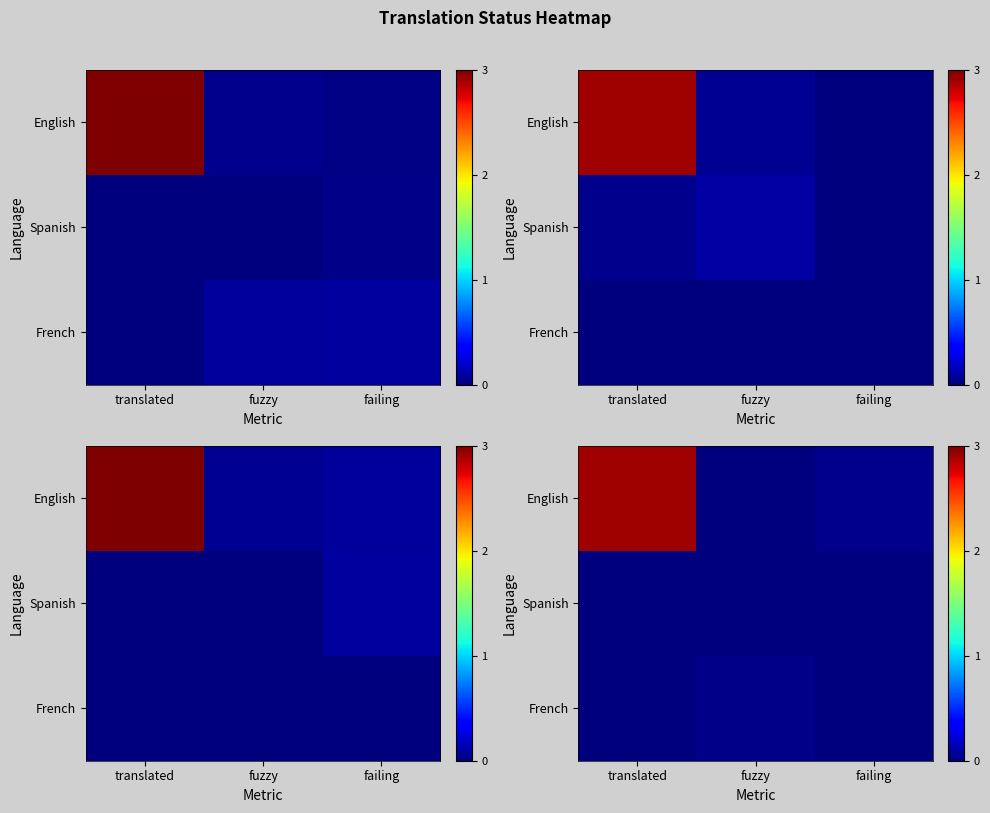

The value of row_2 at failing is 0.0. True or false?

True